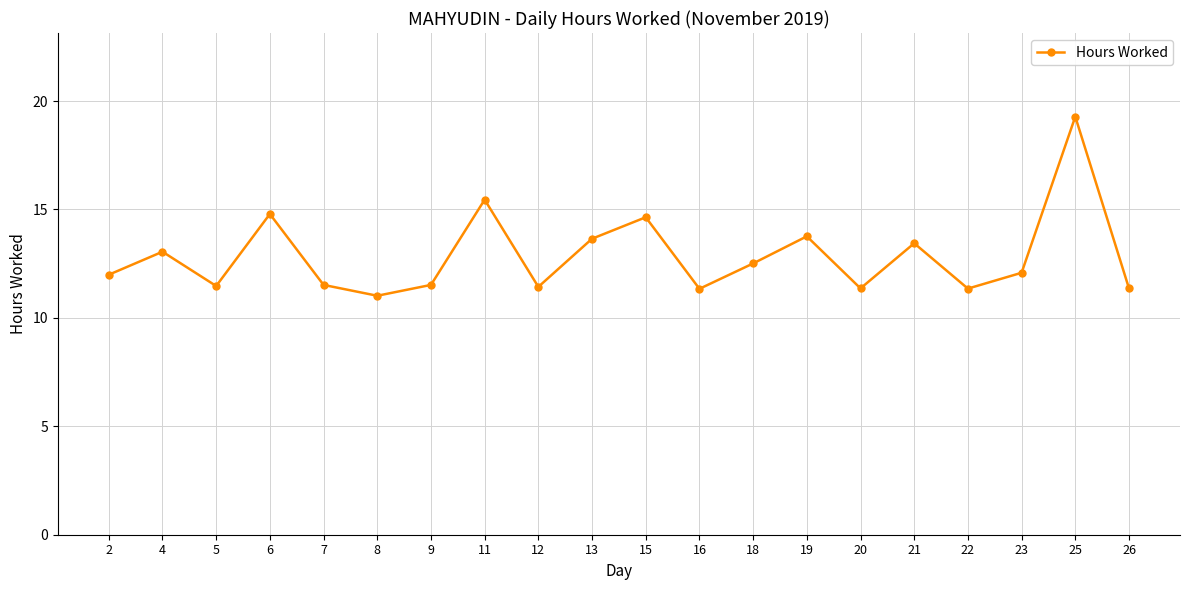

What is the smallest value displayed?

11.0